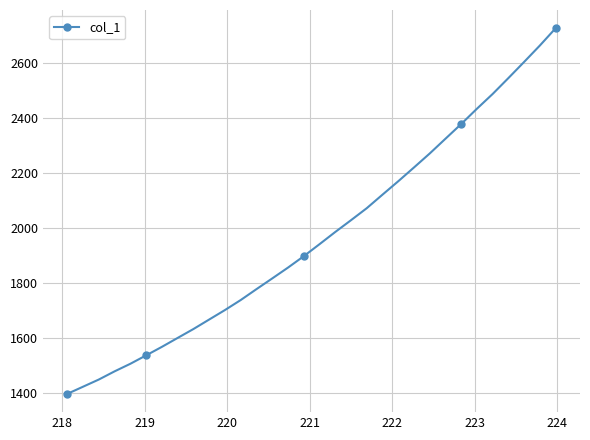

What is the smallest value displayed?

1397.8